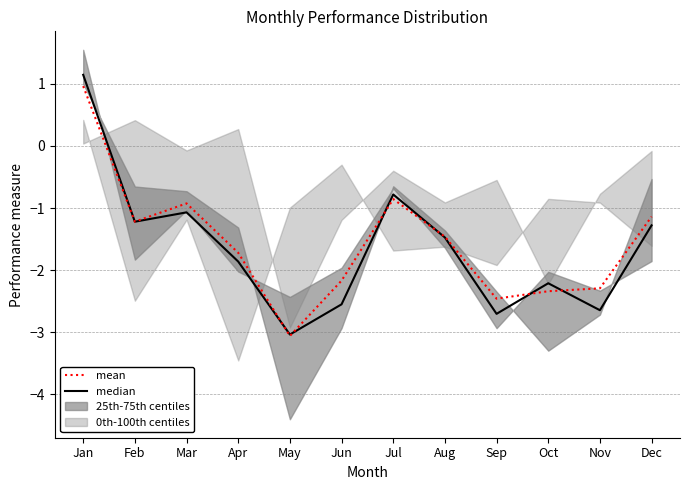

The value of median at Sep is -4.5. True or false?

False